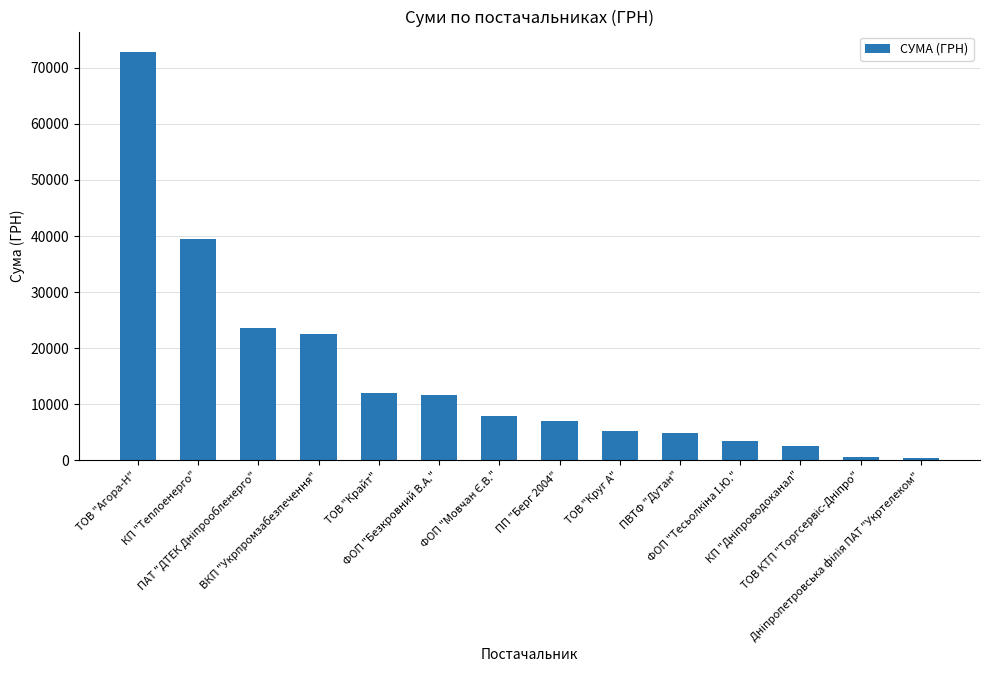

What is the difference between the second highest and second lowest values?

38871.5